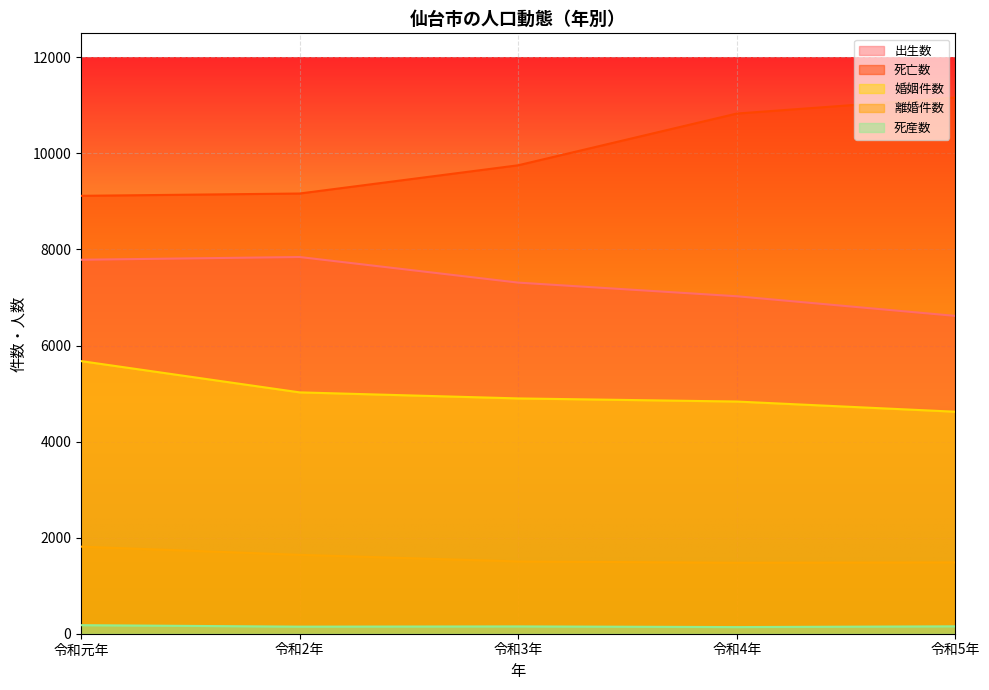

Rank the series at 令和元年 from highest to lowest value.

死亡数, 出生数, 婚姻件数, 離婚件数, 死産数